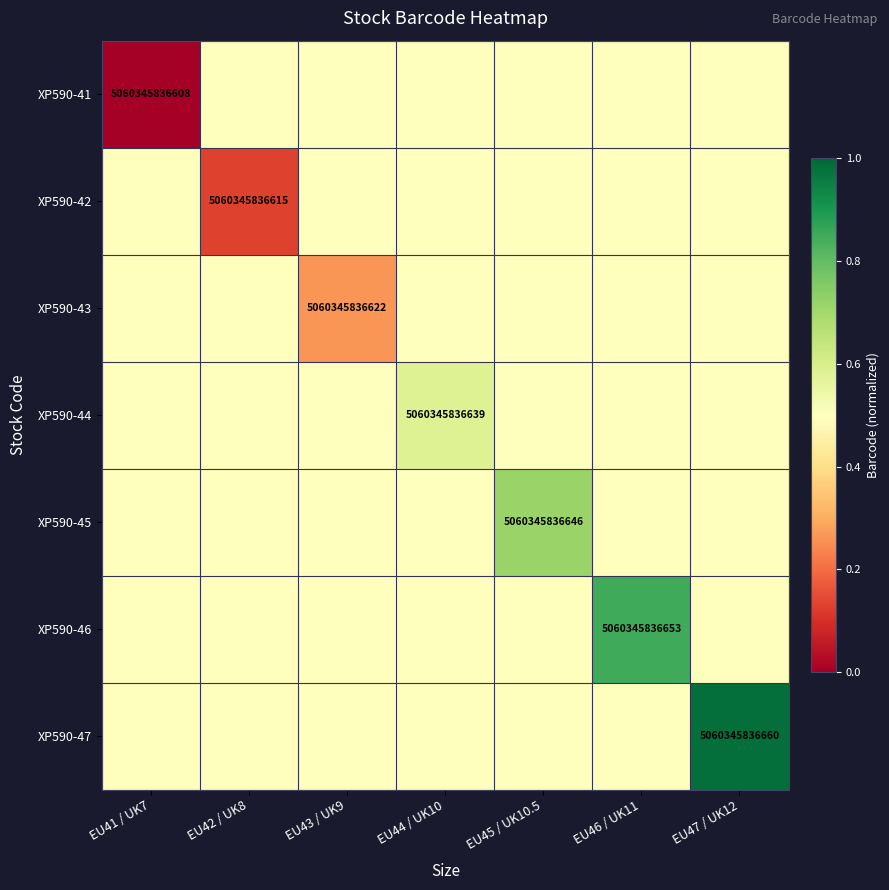

The value of XP590-44 at EU44 / UK10 is 5060345836639.0. True or false?

True